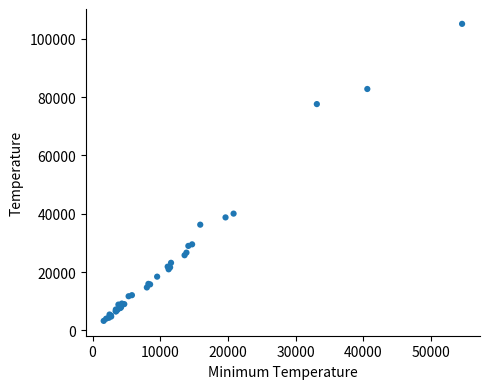

What Y value in the scatter plot is closest to 54181?

40032.2